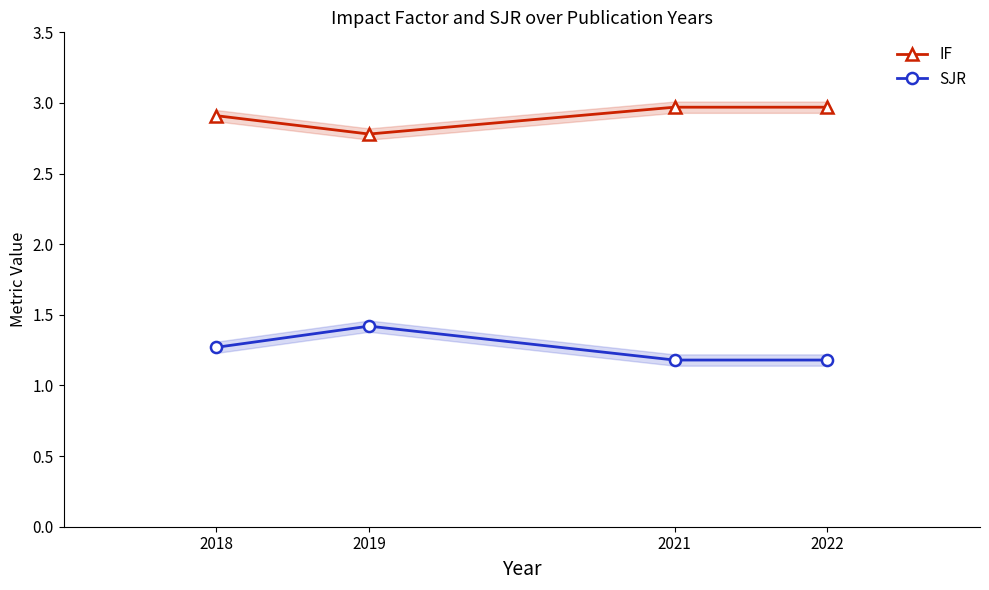

What is the difference between the maximum and minimum values in the IF series?

0.2